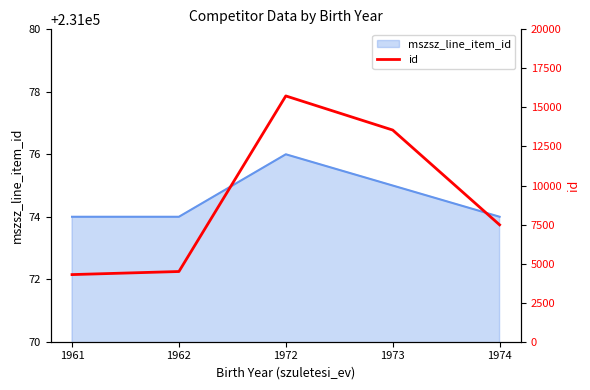

Count the number of data series in this chart.

2